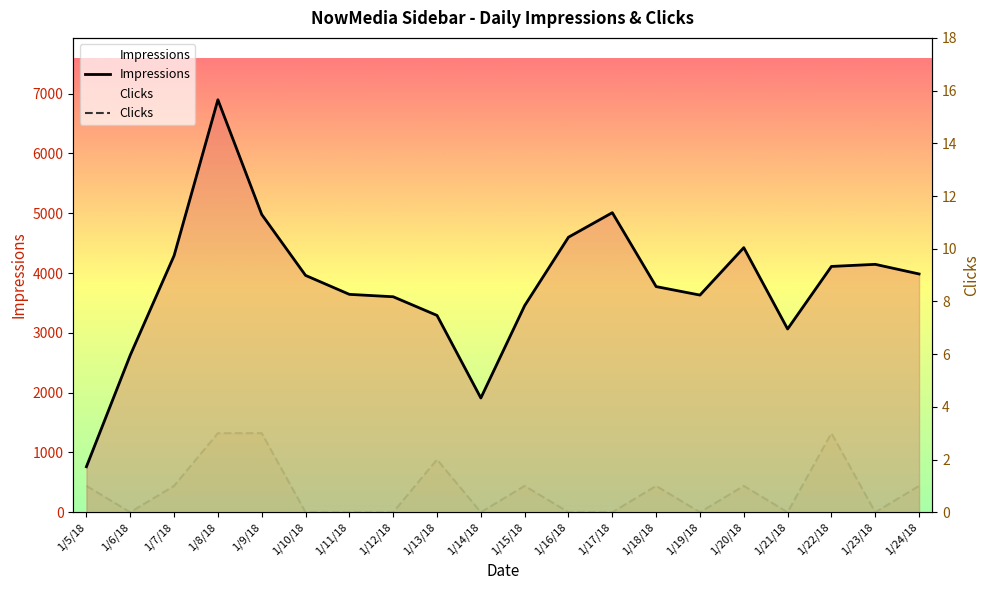

True or false: Impressions has a value of 4111 at 1/22/18.

True